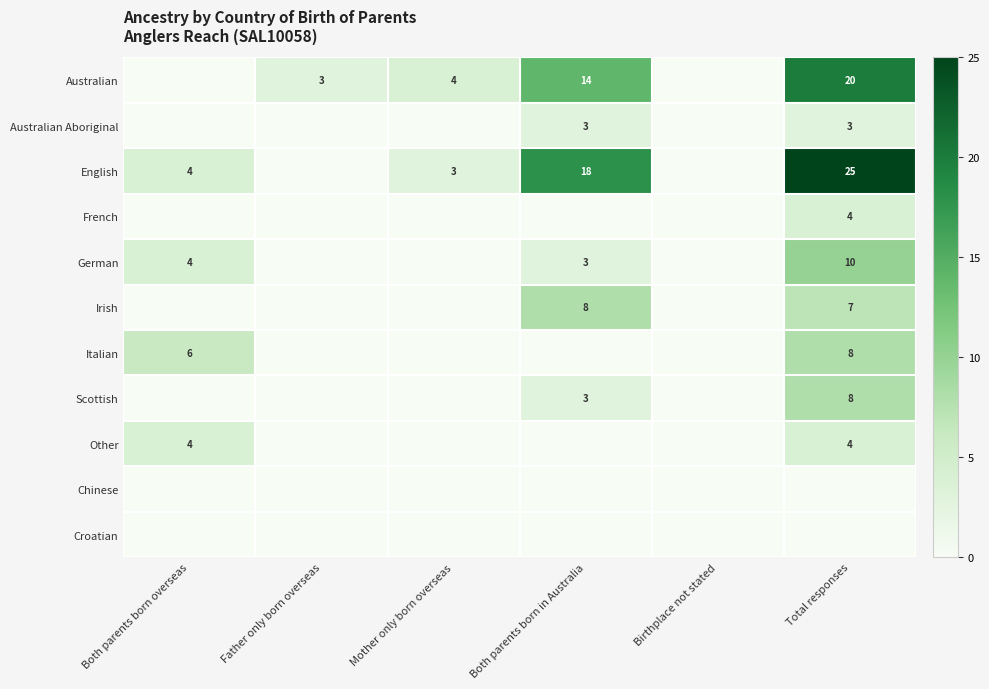

At which category is the sum across all series the highest?

Total responses